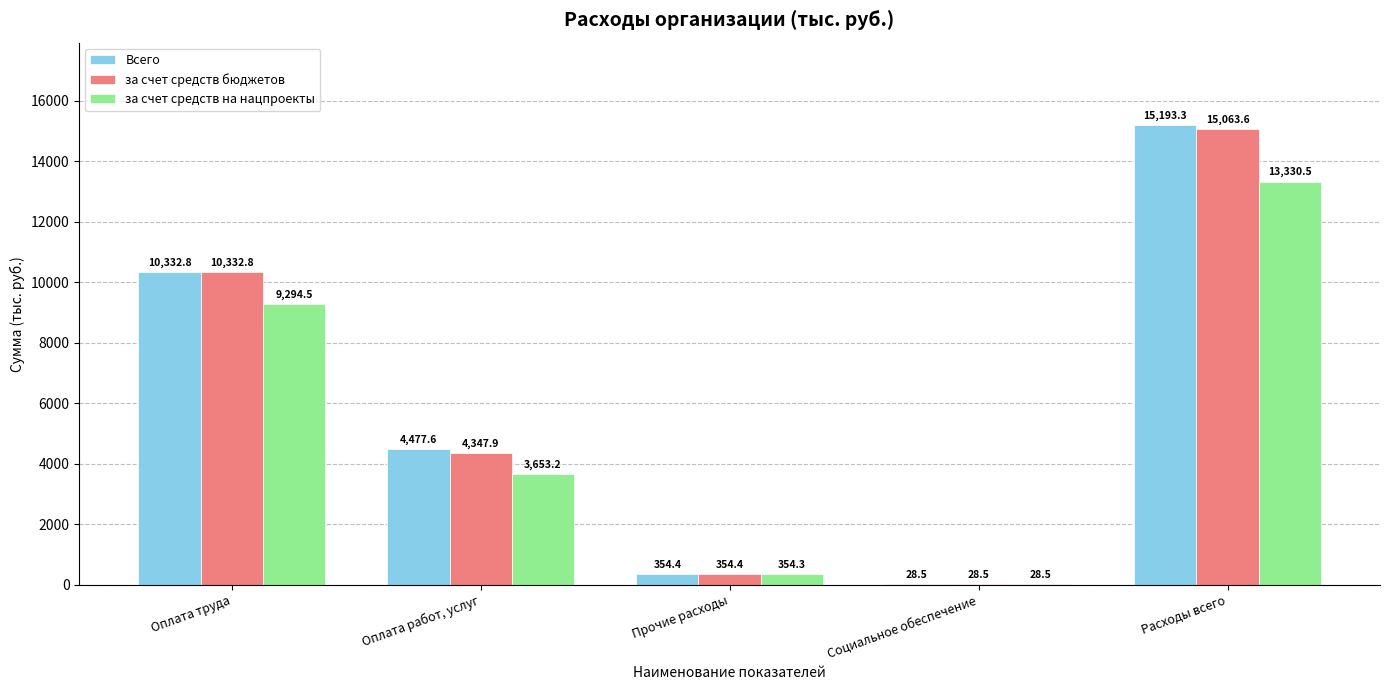

Between Оплата работ, услуг and Прочие расходы, which series saw the biggest shift?

Всего